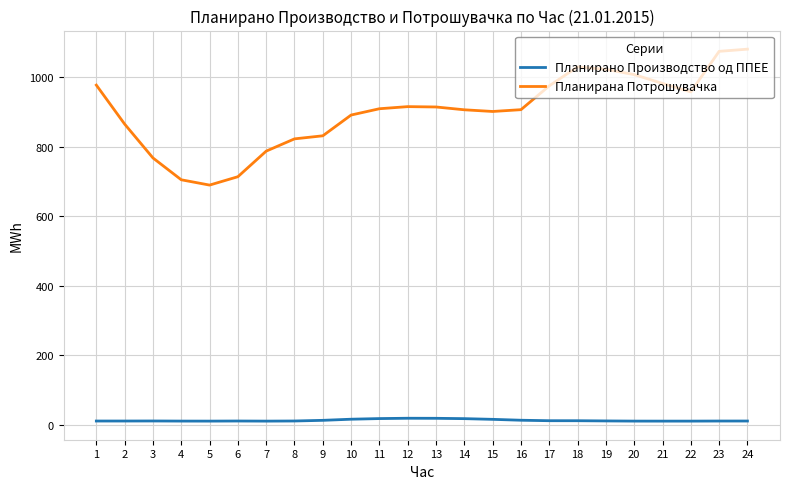

How many series are shown in this chart?

2